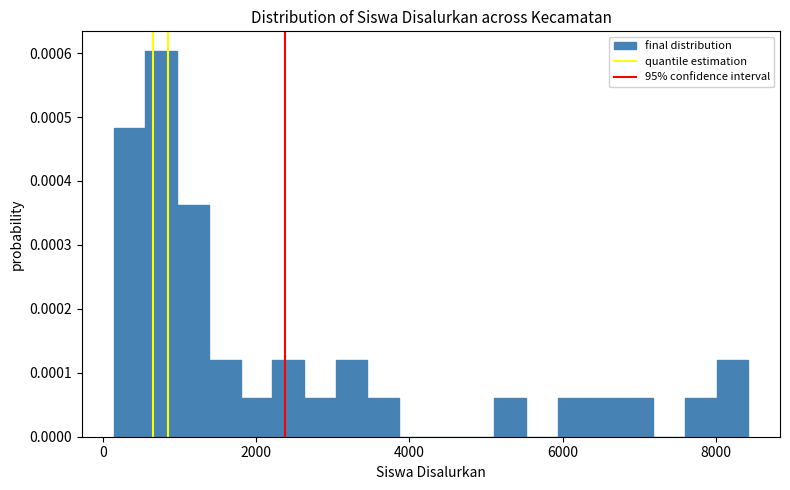

Around what value on the x-axis is the tallest bar? Give the approximate position of its centre, as read against the axis.

800